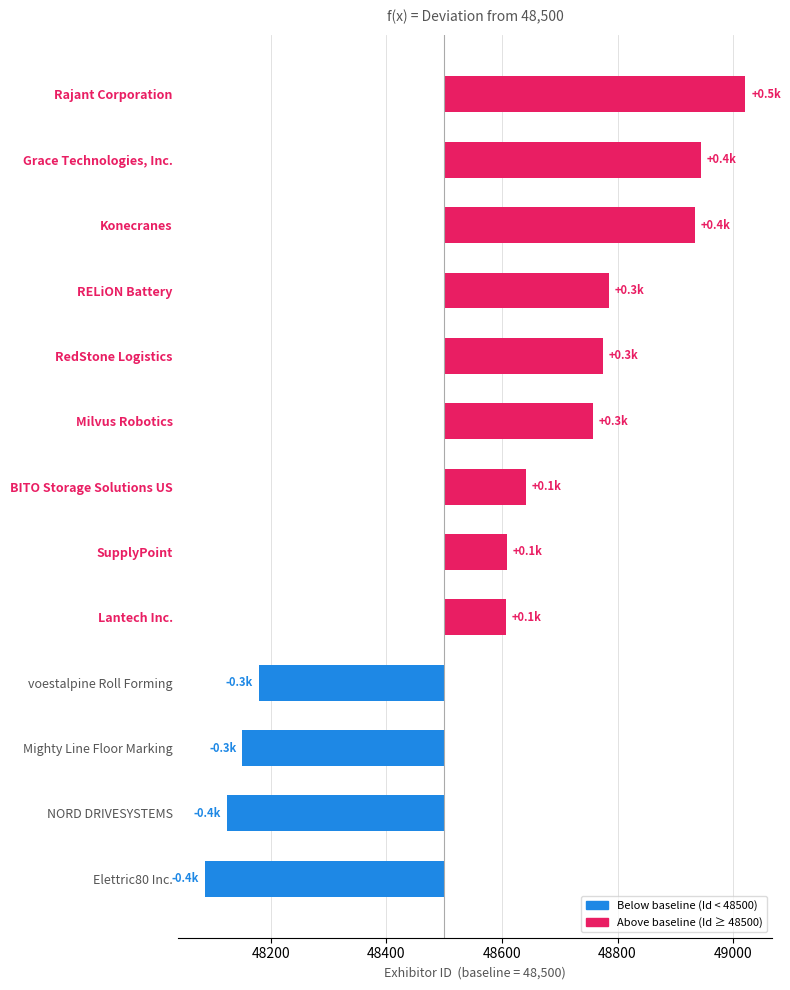

Reading left to right, list all the values displayed in this chart.

-414	-376	-349	-320	107	108	142	258	274	285	434	444	521